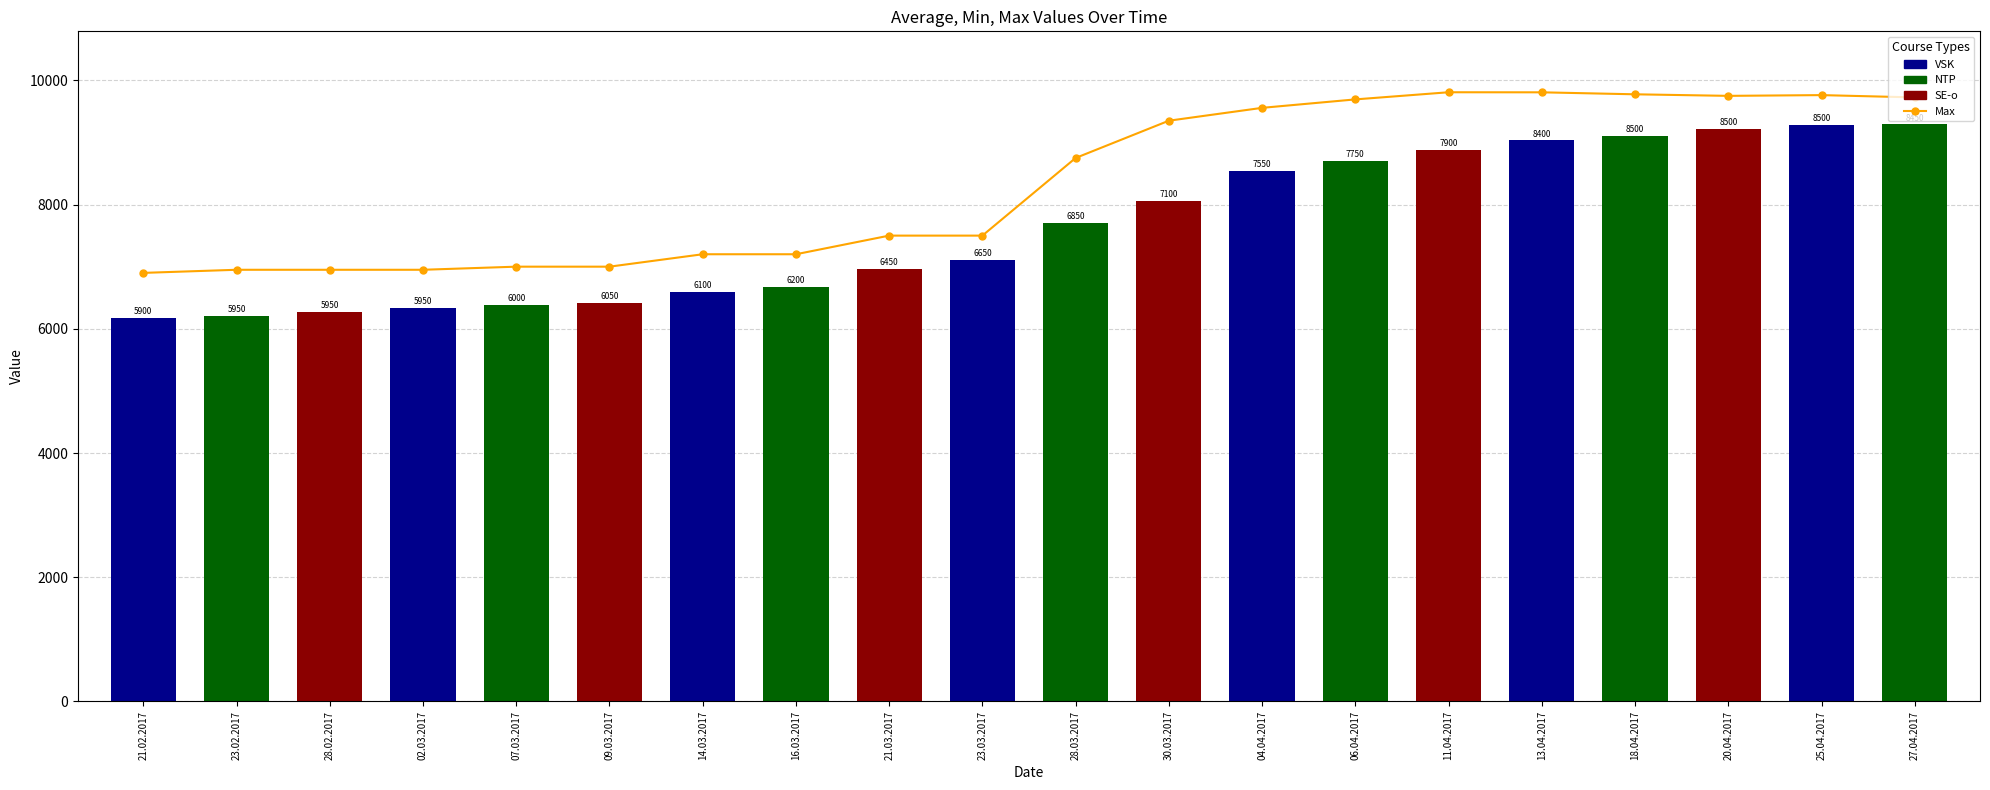

What is the greatest value displayed?

9808